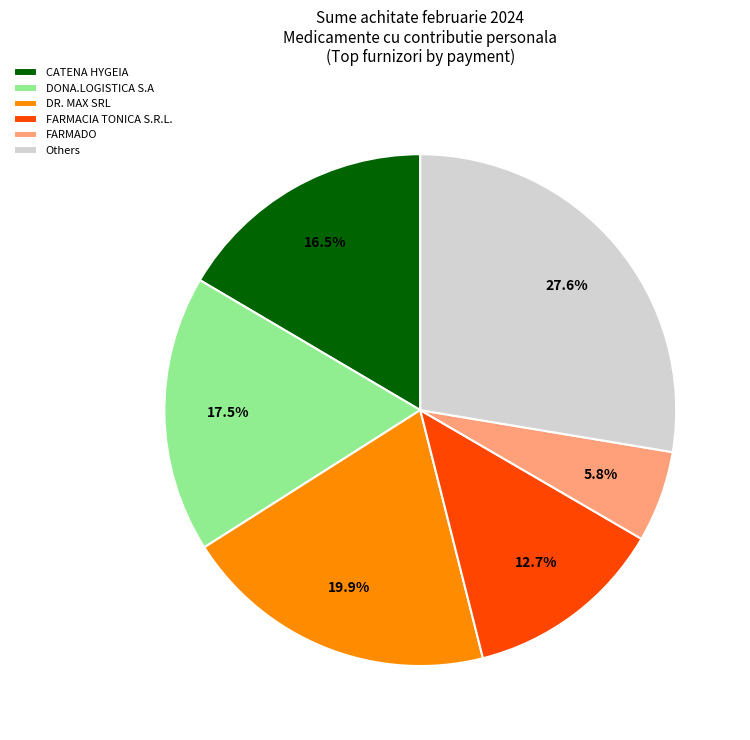

Rank the categories by value from lowest to highest.

FARMADO, FARMACIA TONICA S.R.L., CATENA HYGEIA, DONA.LOGISTICA S.A, DR. MAX SRL, Others